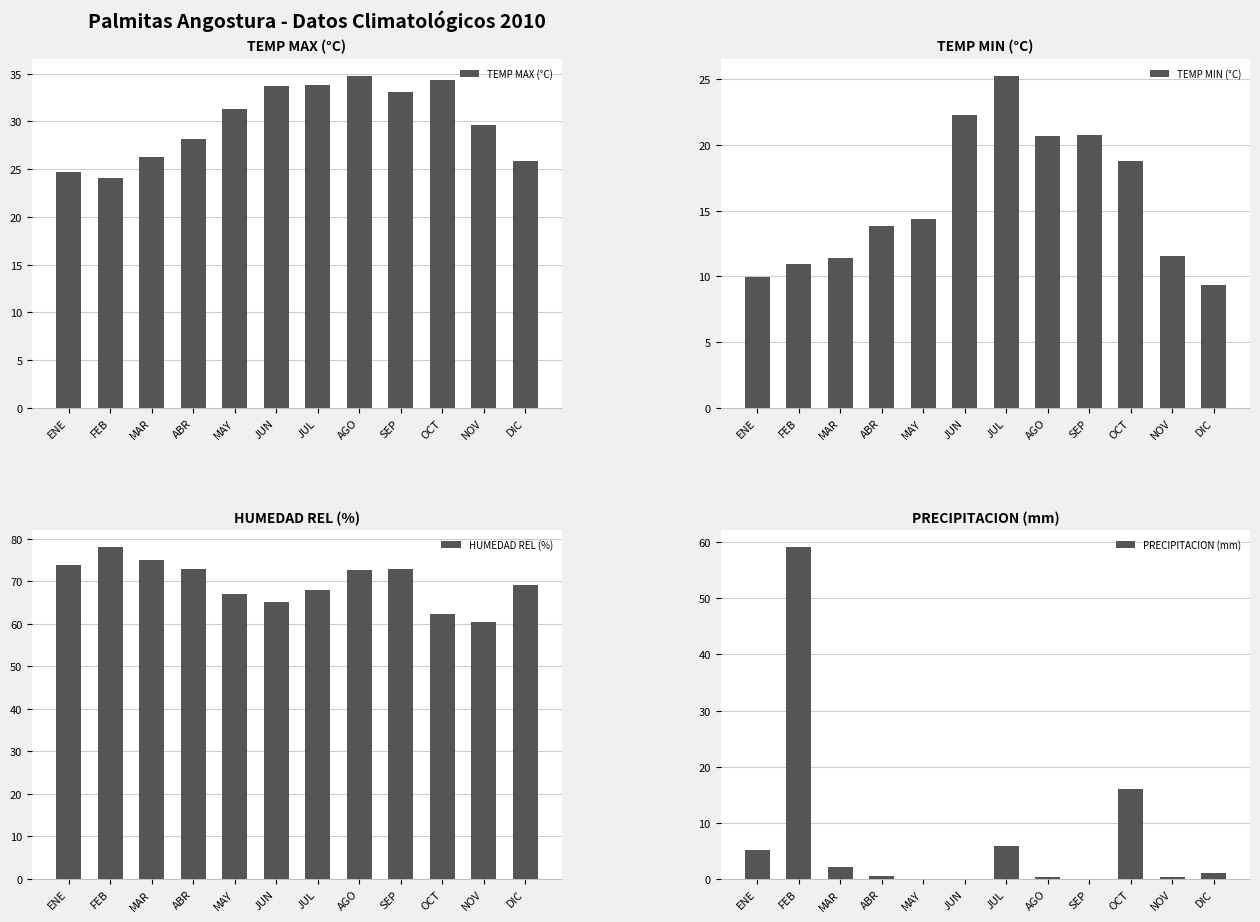

The value of TEMP MAX (°C) at DIC is 37.5. True or false?

False